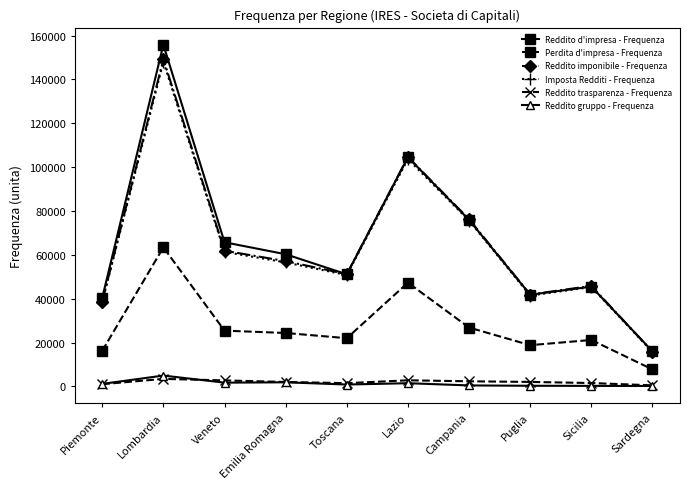

How many values in the Reddito trasparenza - Frequenza series are below 2020?

5